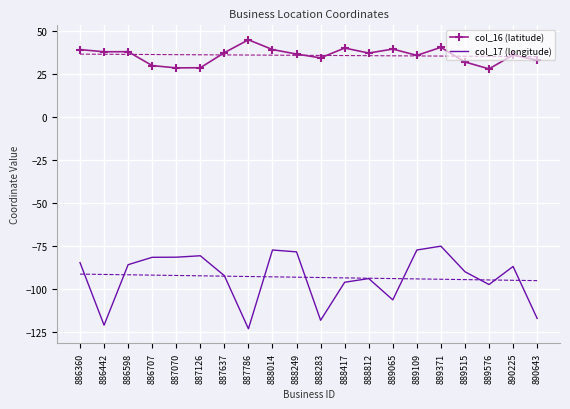

At which label does col_17 (longitude) reach its peak?

889371